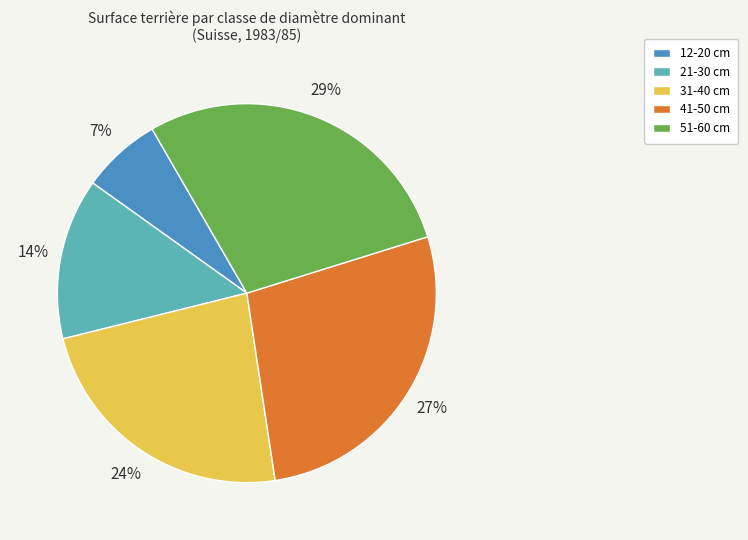

What is the ratio of the value at 12-20 cm to the value at 21-30 cm?

0.5